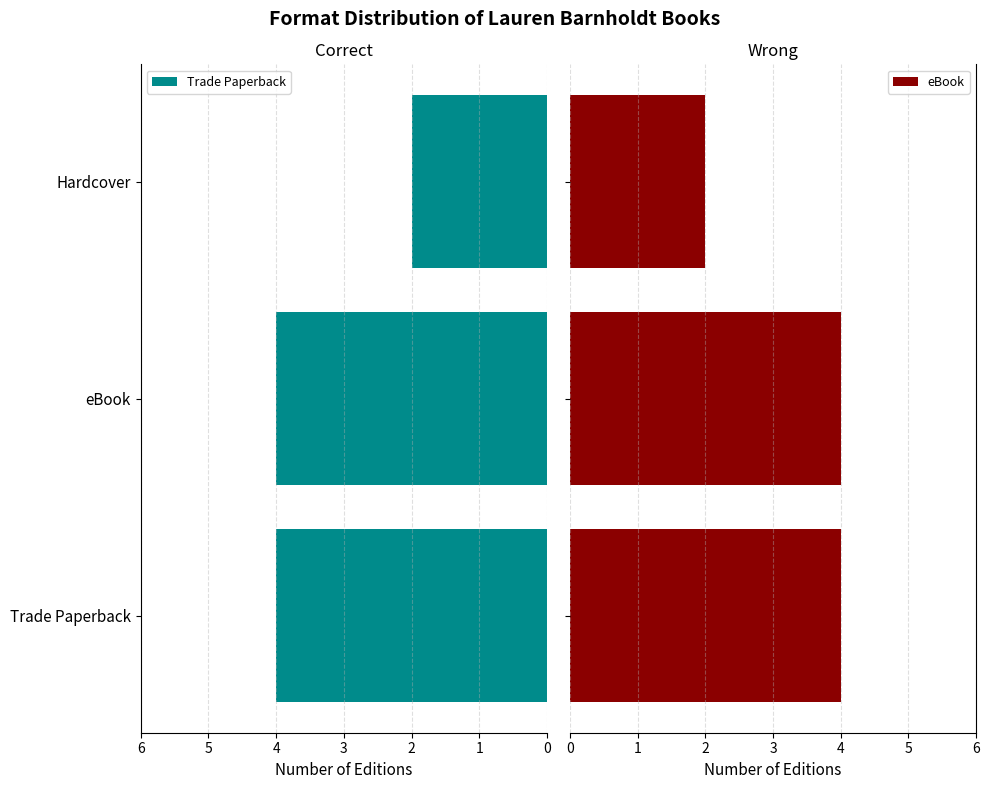

At which label does Trade Paperback reach its minimum?

Hardcover